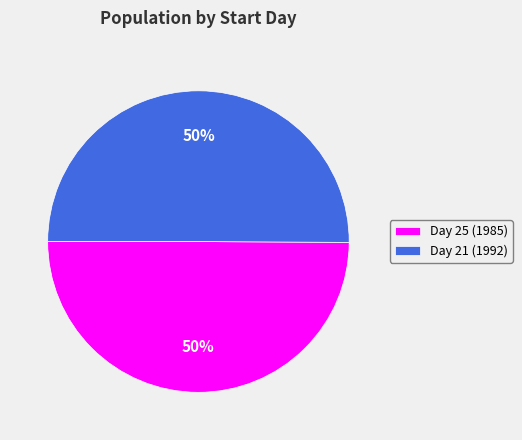

What percentage is the Day 21 (1992) slice, to the nearest percent?

50%